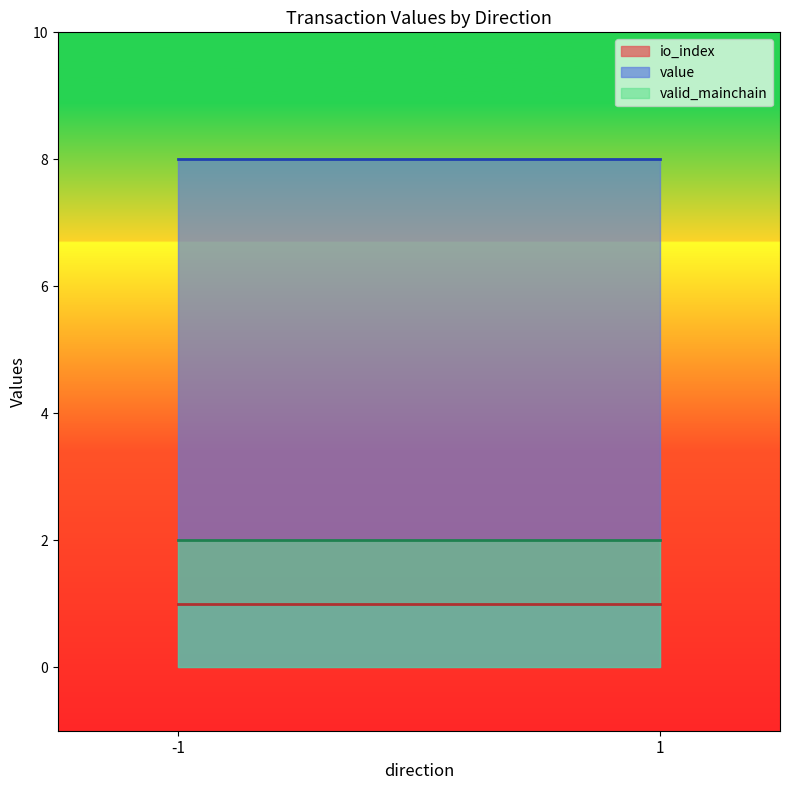

Reading right to left, what are all the values shown in this chart?

io_index: 1=1.0	-1=1.0
value: 1=8.0	-1=8.0
valid_mainchain: 1=2.0	-1=2.0